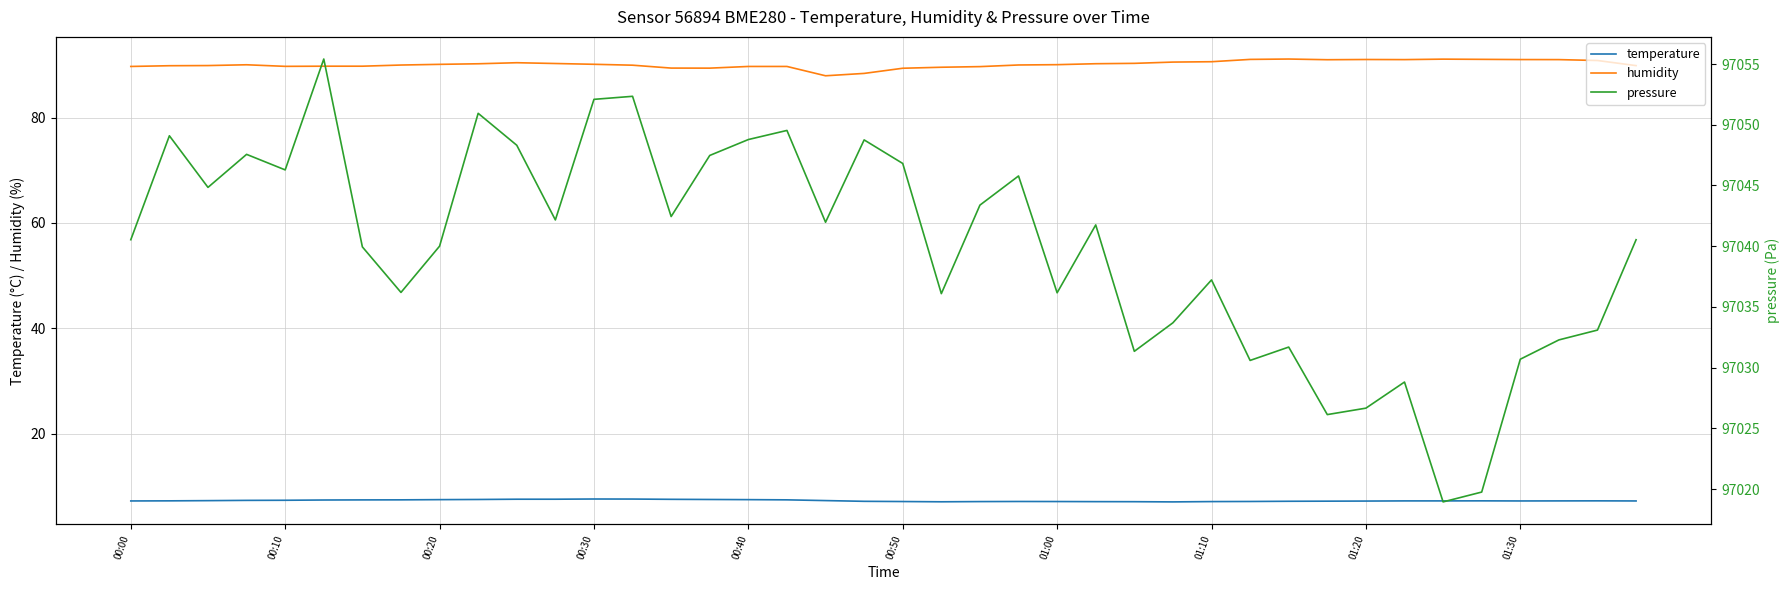

Is it true that pressure equals 53103.3 at 13?

False